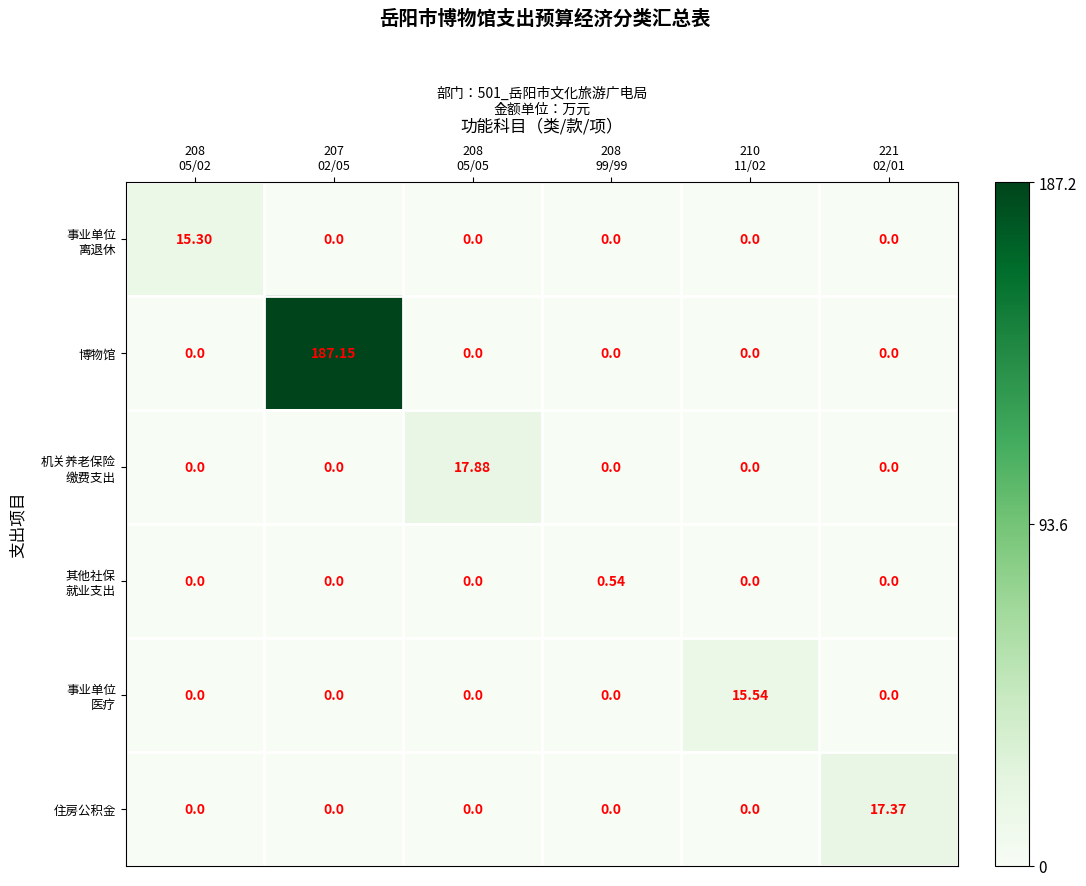

How many data points does each series have?

6